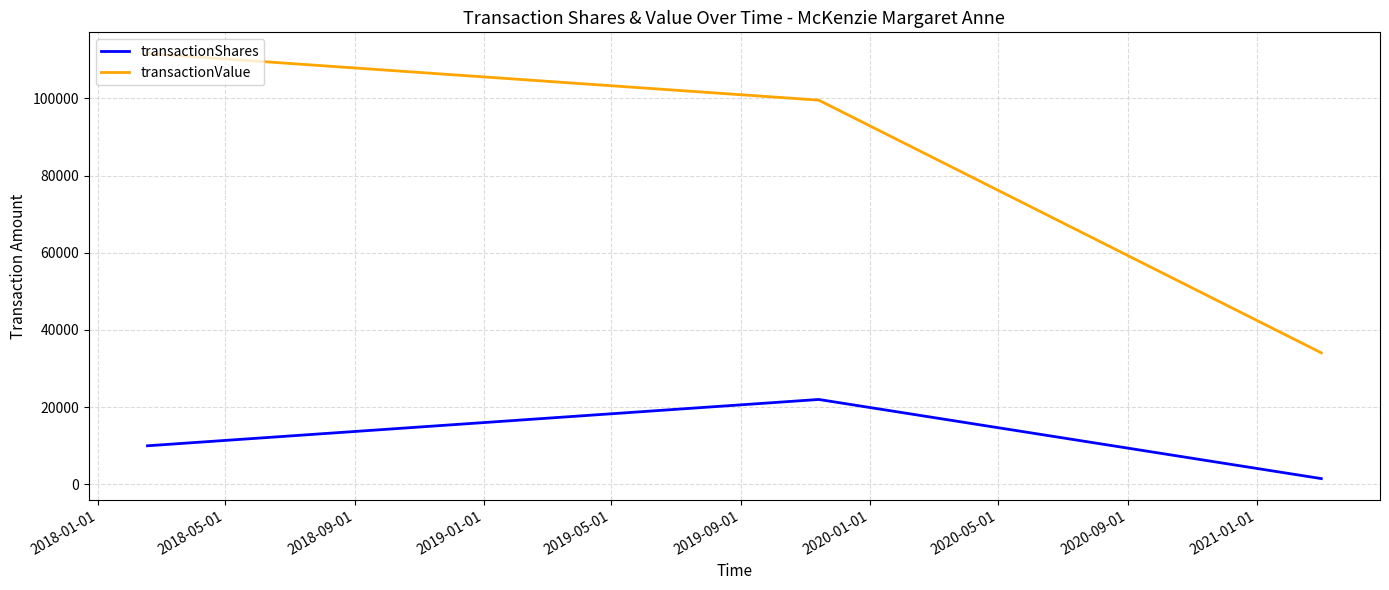

At how many categories does at least one series exceed 28526?

3